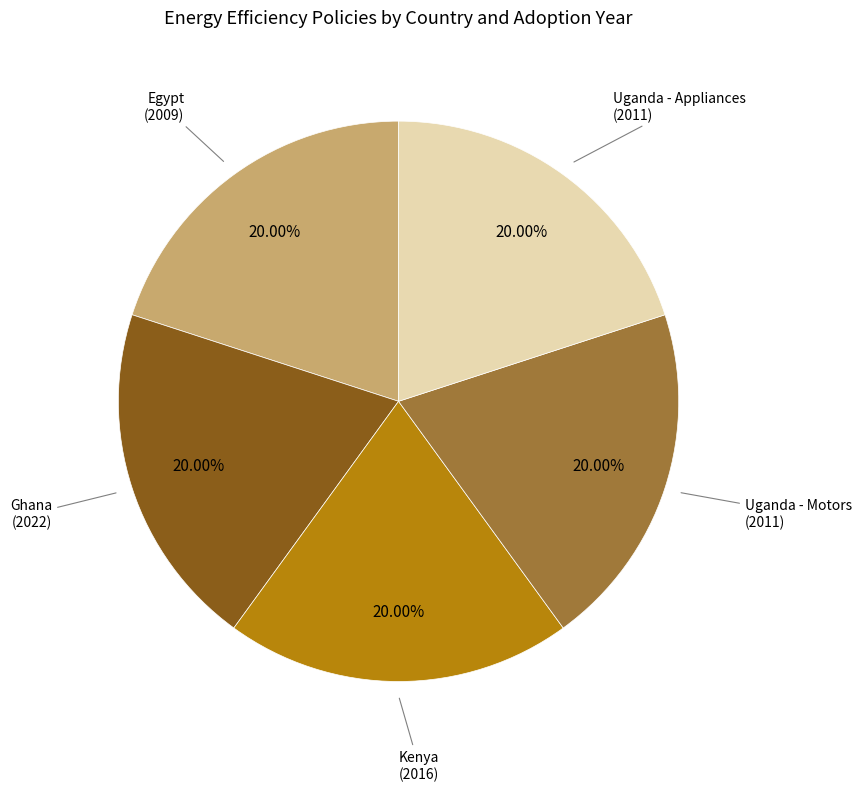

Does any single category account for the majority?

No